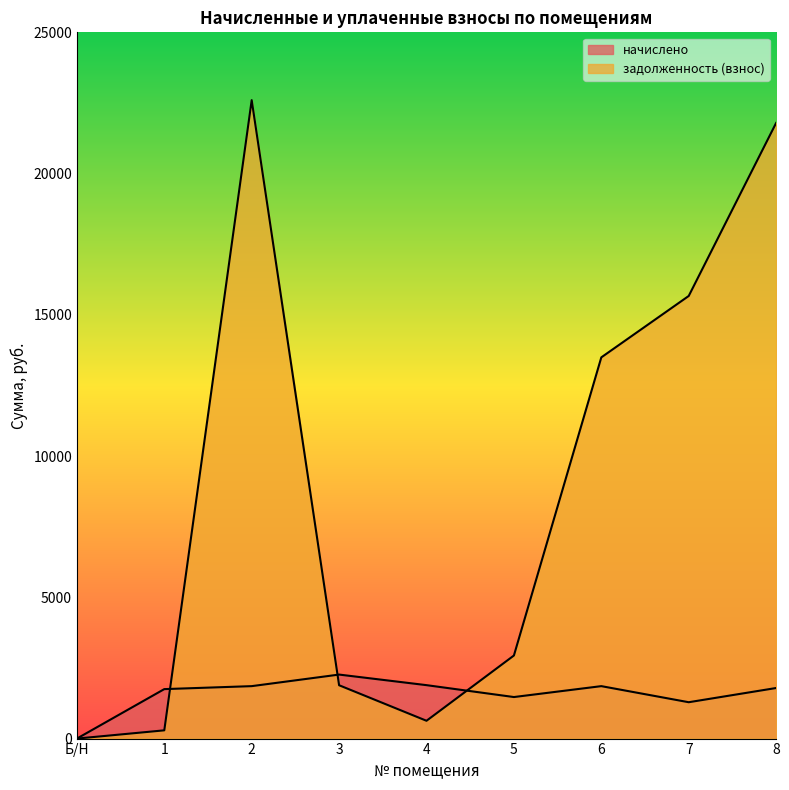

Reading right to left, extract all data points from this chart.

начислено: 8=1790.1	7=1287.0	6=1856.4	5=1470.3	4=1891.5	3=2265.9	2=1856.4	1=1751.1	Б/Н=0.0
задолженность (взнос): 8=21792.3	7=15667.7	6=13494.5	5=2940.6	4=630.5	3=1888.2	2=22599.5	1=291.9	Б/Н=0.0